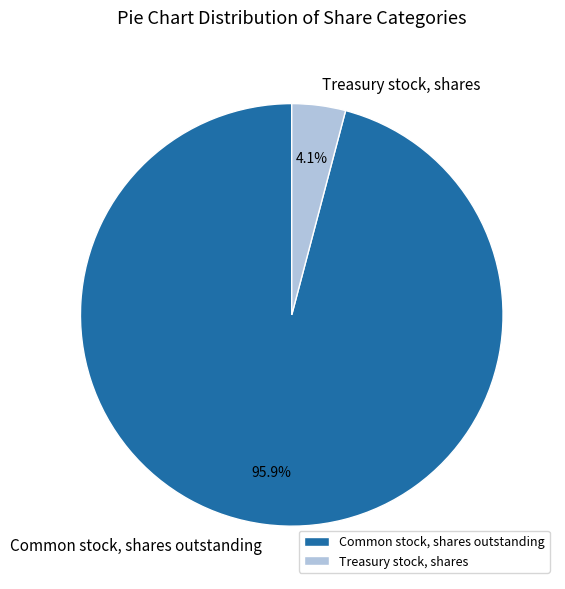

To the nearest percent, what is the difference between the largest and smallest slice percentages?

92%